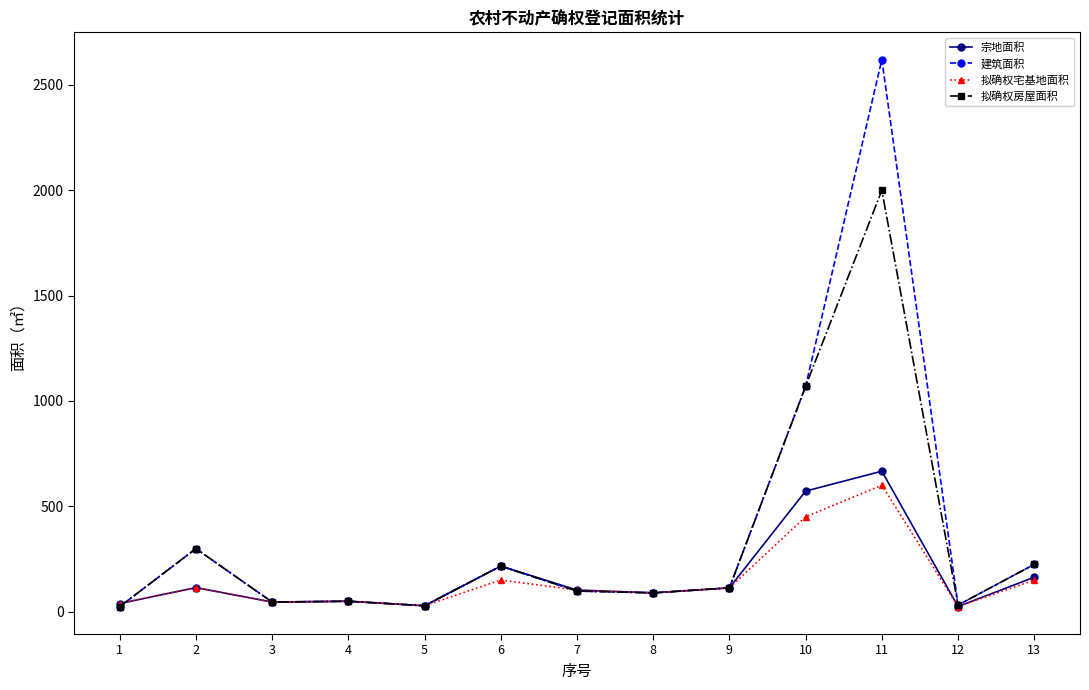

What is the sum of all 拟确权宅基地面积 values?

1954.8